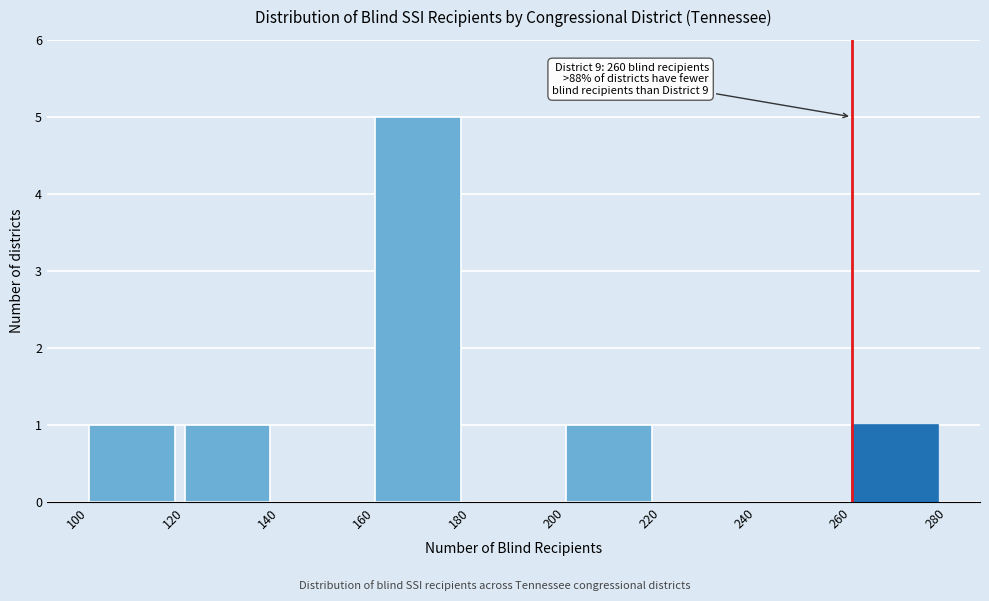

Over which range of the x-axis is the bar tallest?

160 to 180